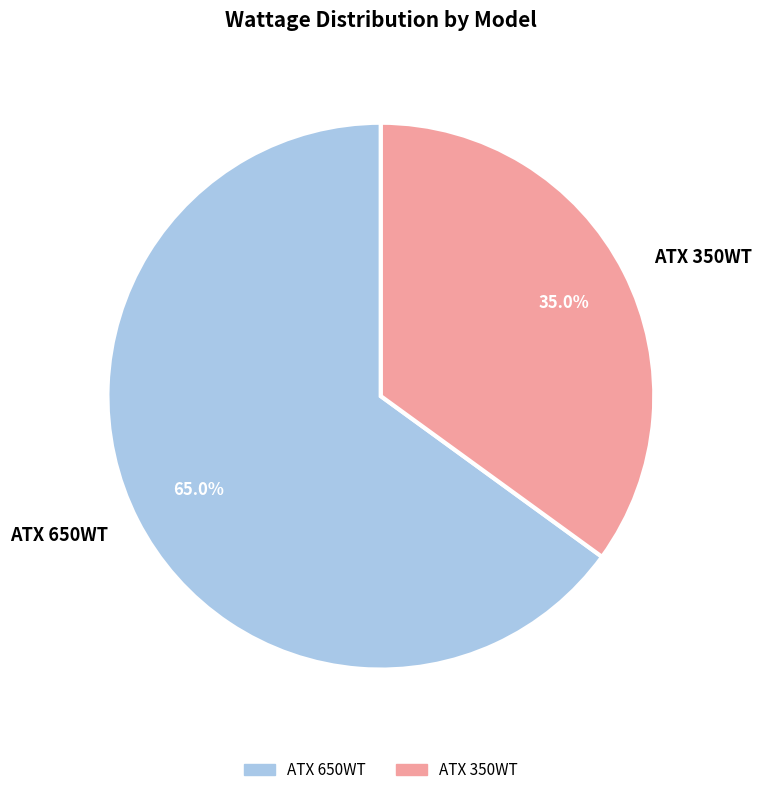

Combined, do ATX 350WT and ATX 650WT account for over 50%?

Yes